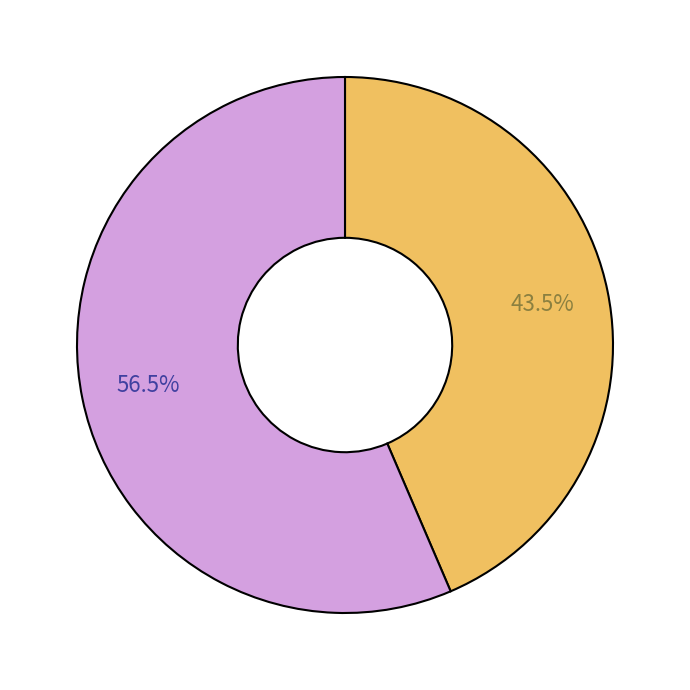

How many segments does this pie chart have?

2